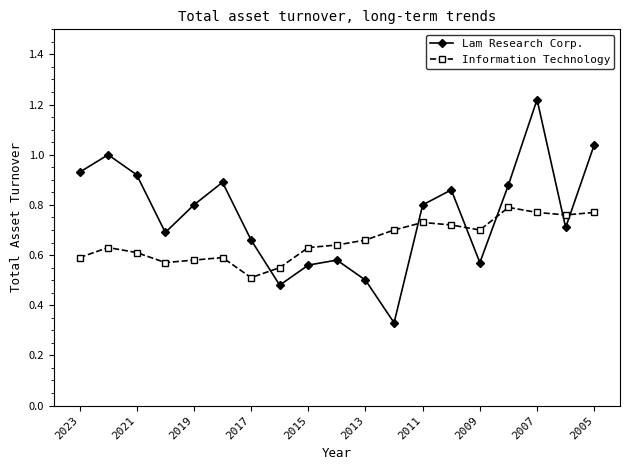

At how many categories does at least one series exceed 0?

19